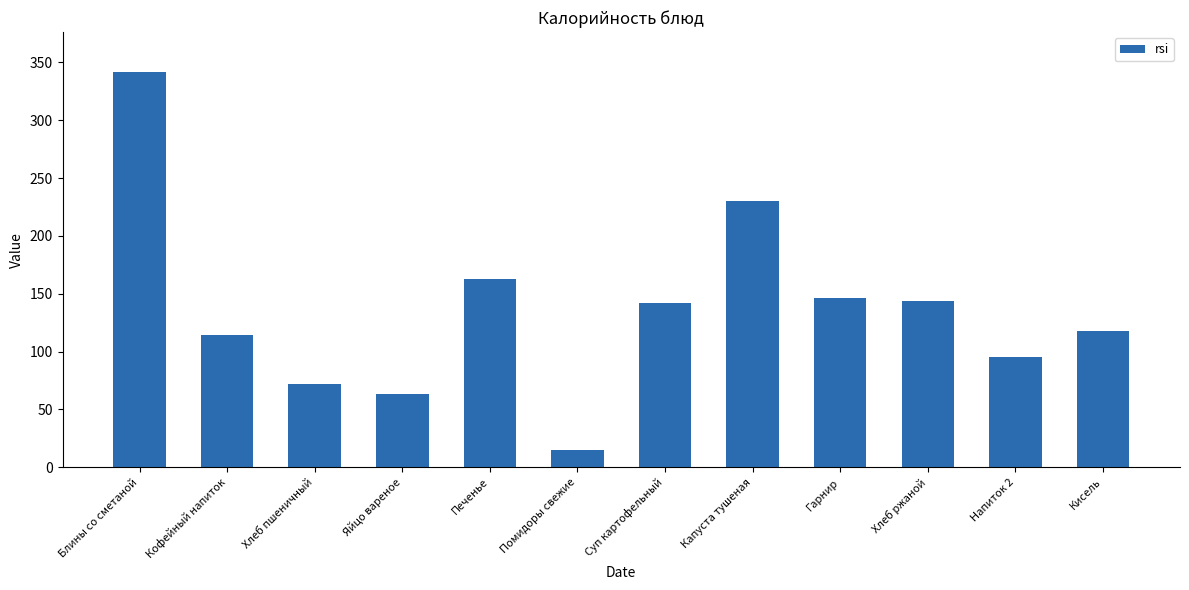

Reading right to left, extract all data points from this chart.

118	95	144	146	230	142	15	163	63	72	114	342